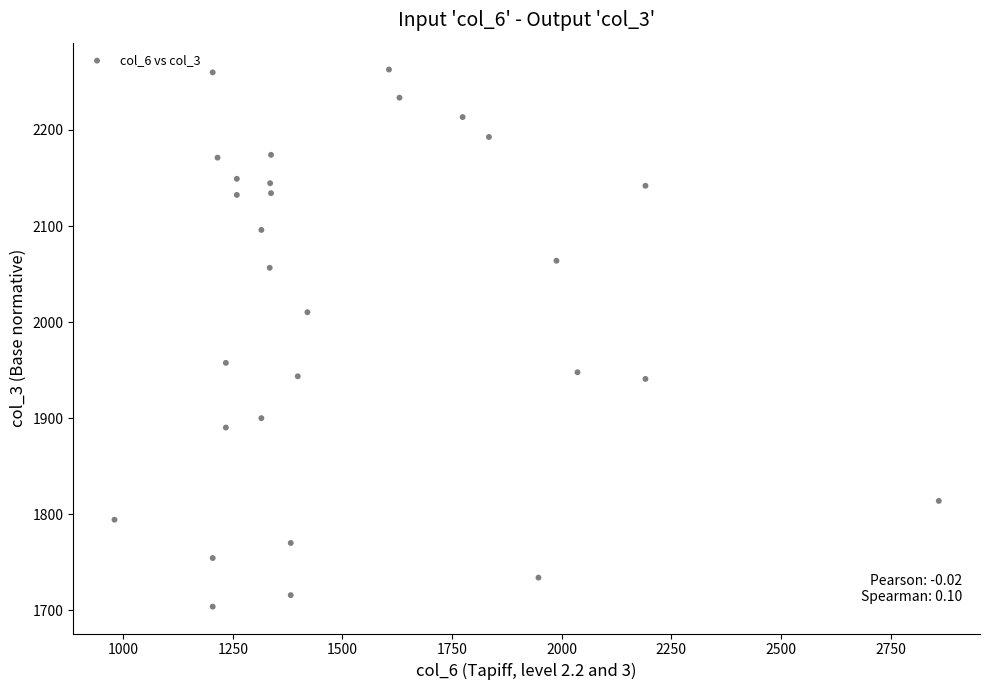

What is the range of X values (max minus min)?

1880.0